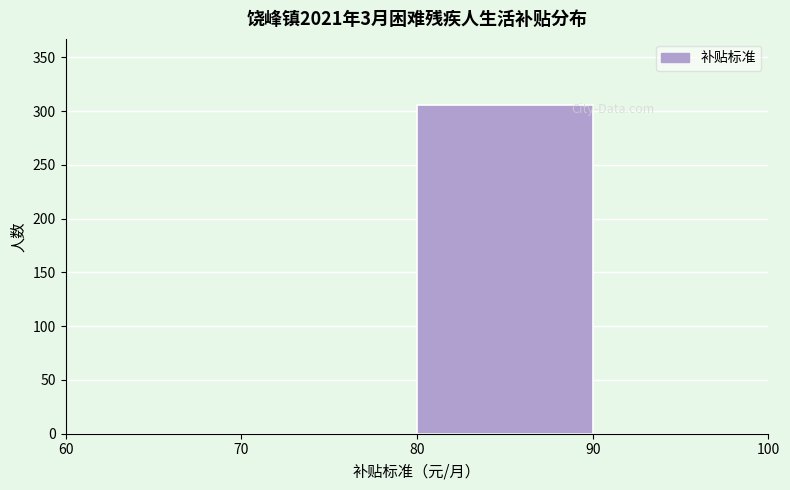

What is the height of the bar covering 80 to 90 on the x-axis? The values are not printed on the chart, so give them approximately, as read against the axis.

305